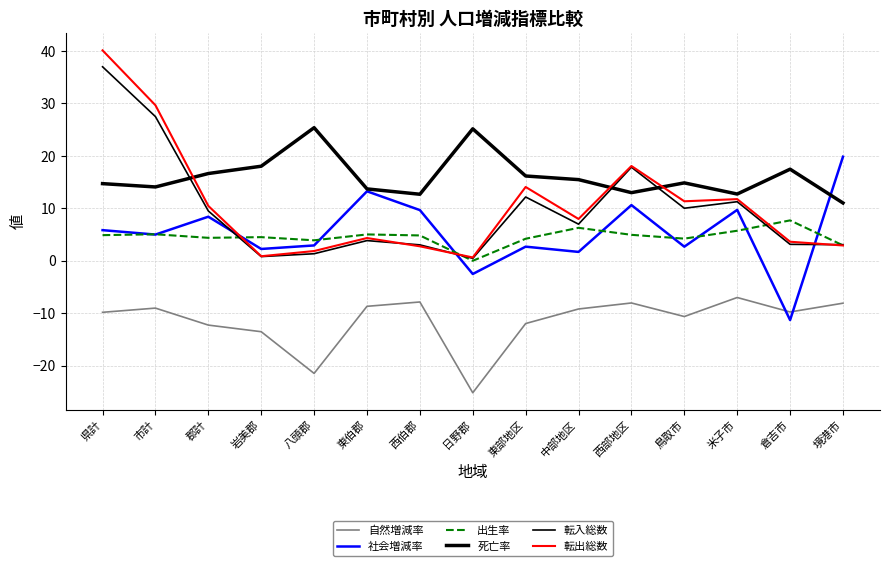

What is the difference between the 社会増減率 values at 鳥取市 and 市計?

2.3